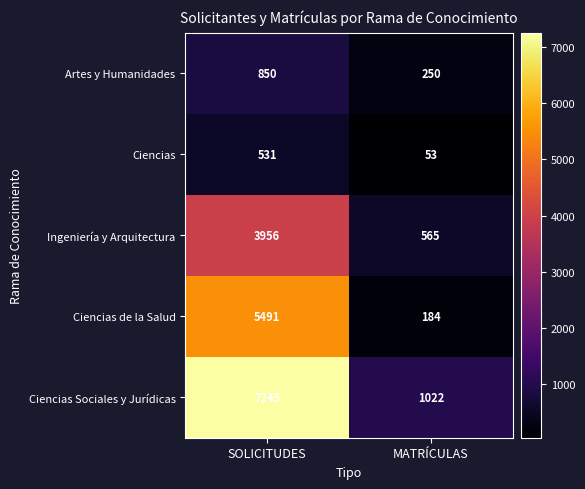

Which series changed the most between SOLICITUDES and MATRÍCULAS?

Ciencias Sociales y Jurídicas